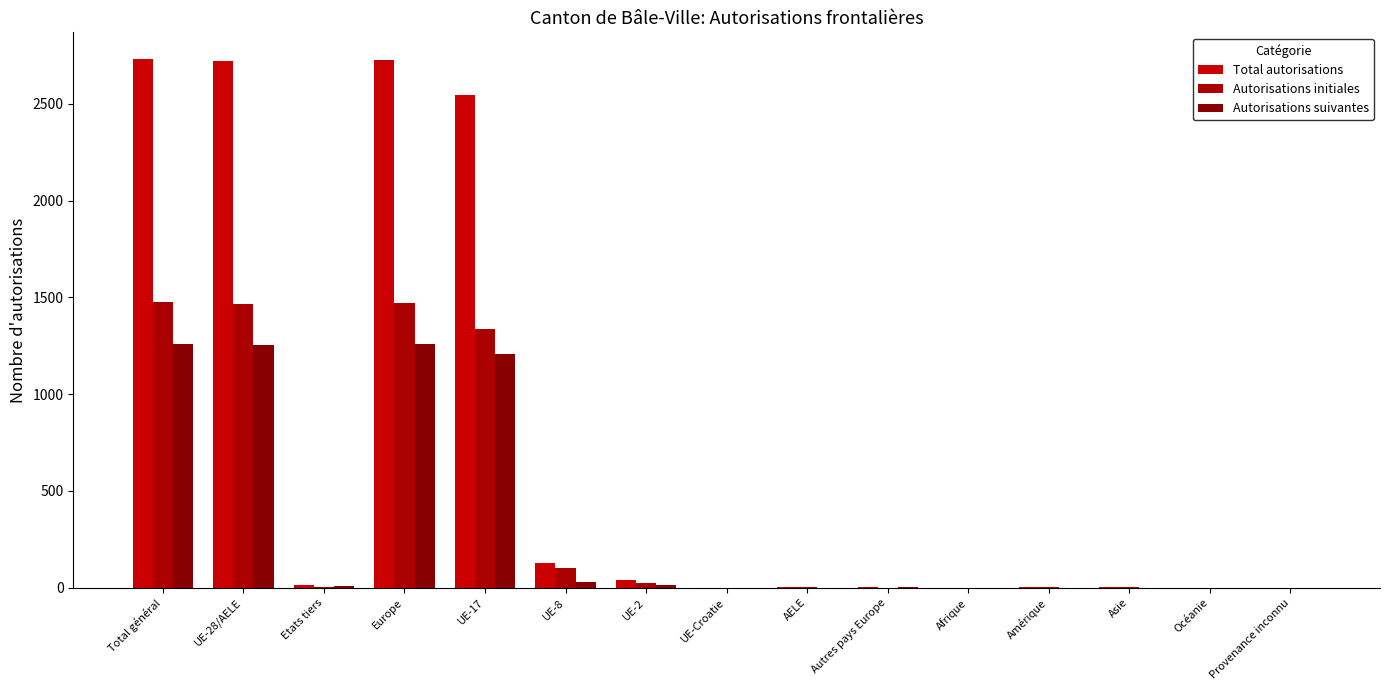

True or false: Autorisations initiales has a value of 0 at Afrique.

True